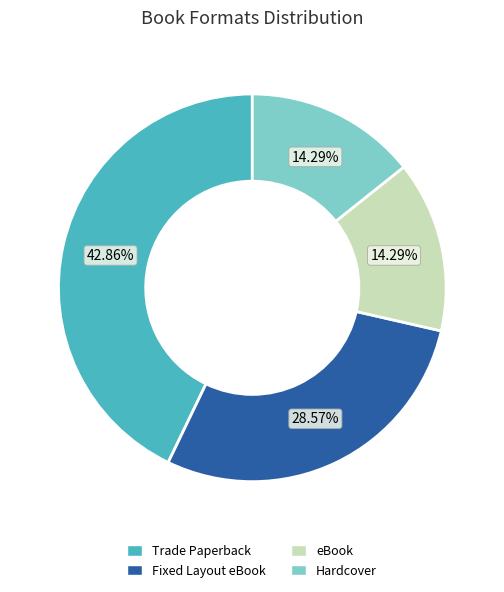

To the nearest percent, what is the difference between the Trade Paperback and Fixed Layout eBook slice percentages?

14%